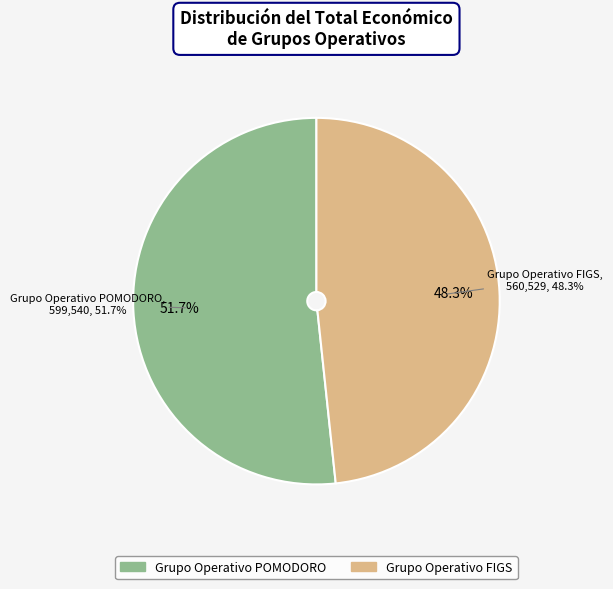

To the nearest percent, what percentage of the pie is Grupo Operativo POMODORO?

52%